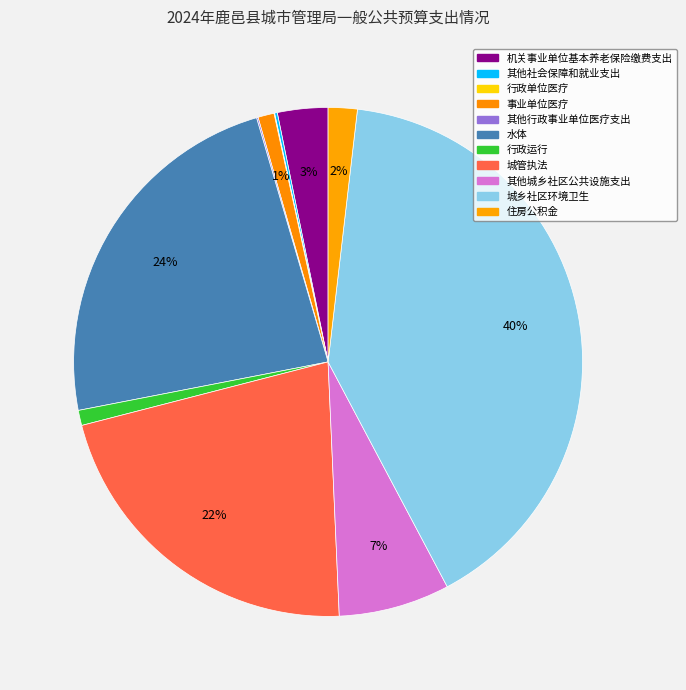

To the nearest percent, what is the difference between the largest and smallest slice percentages?

40%